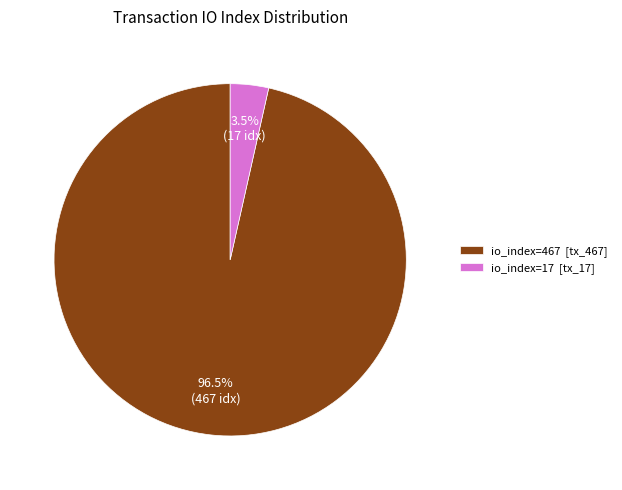

What percentage do io_index=467 [tx_467] and io_index=17 [tx_17] together represent?

100.0%